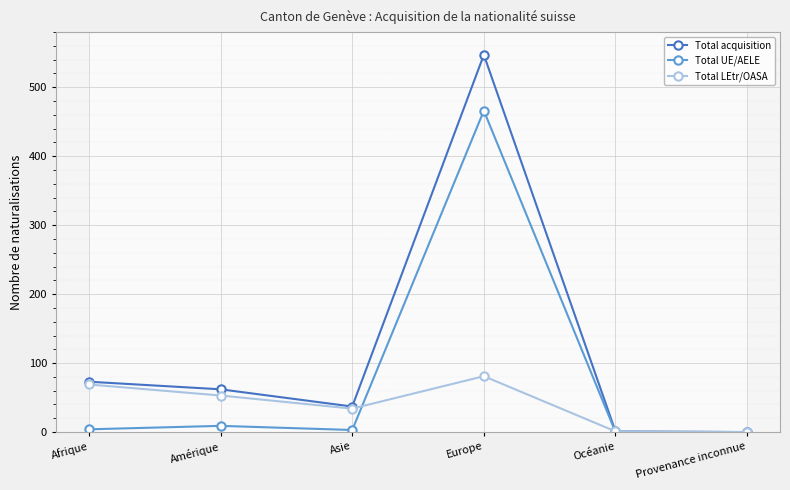

What is the sum of the Total acquisition values at Afrique and Asie?

110